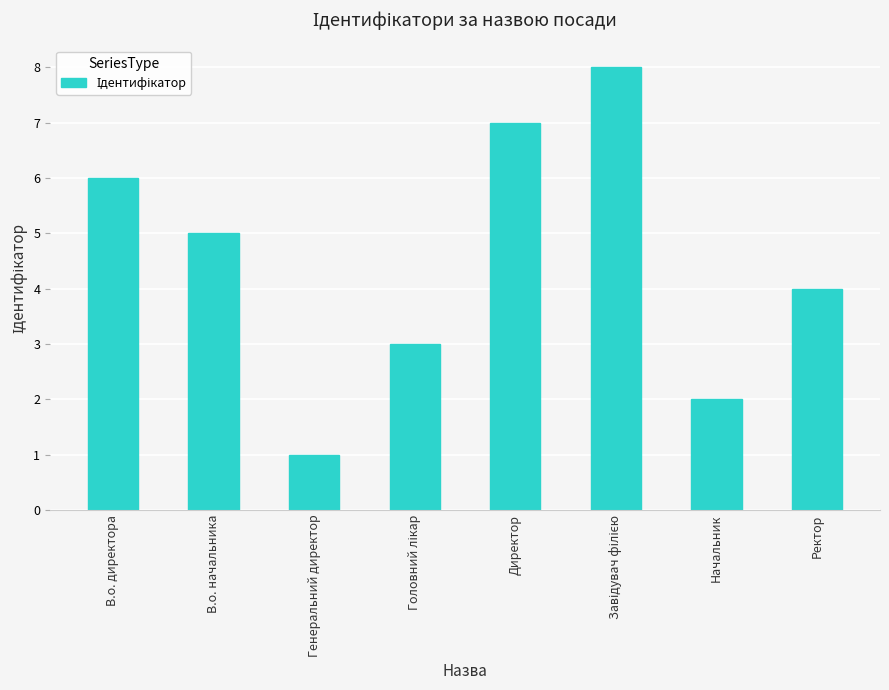

Reading right to left, extract all data points from this chart.

4	2	8	7	3	1	5	6